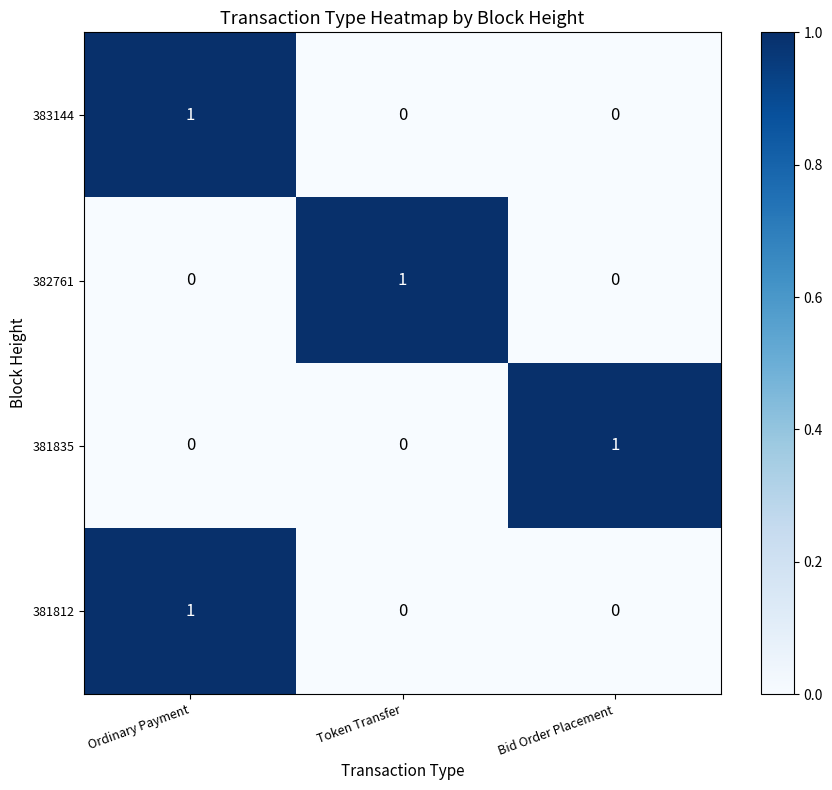

At which label does 381812 reach its peak?

Ordinary Payment